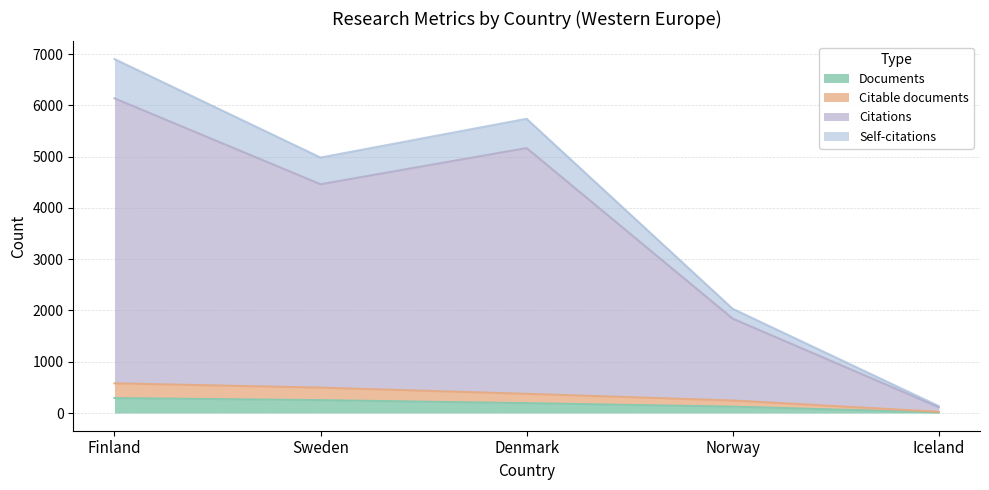

Rank the categories by Documents value from lowest to highest.

Iceland, Norway, Denmark, Sweden, Finland